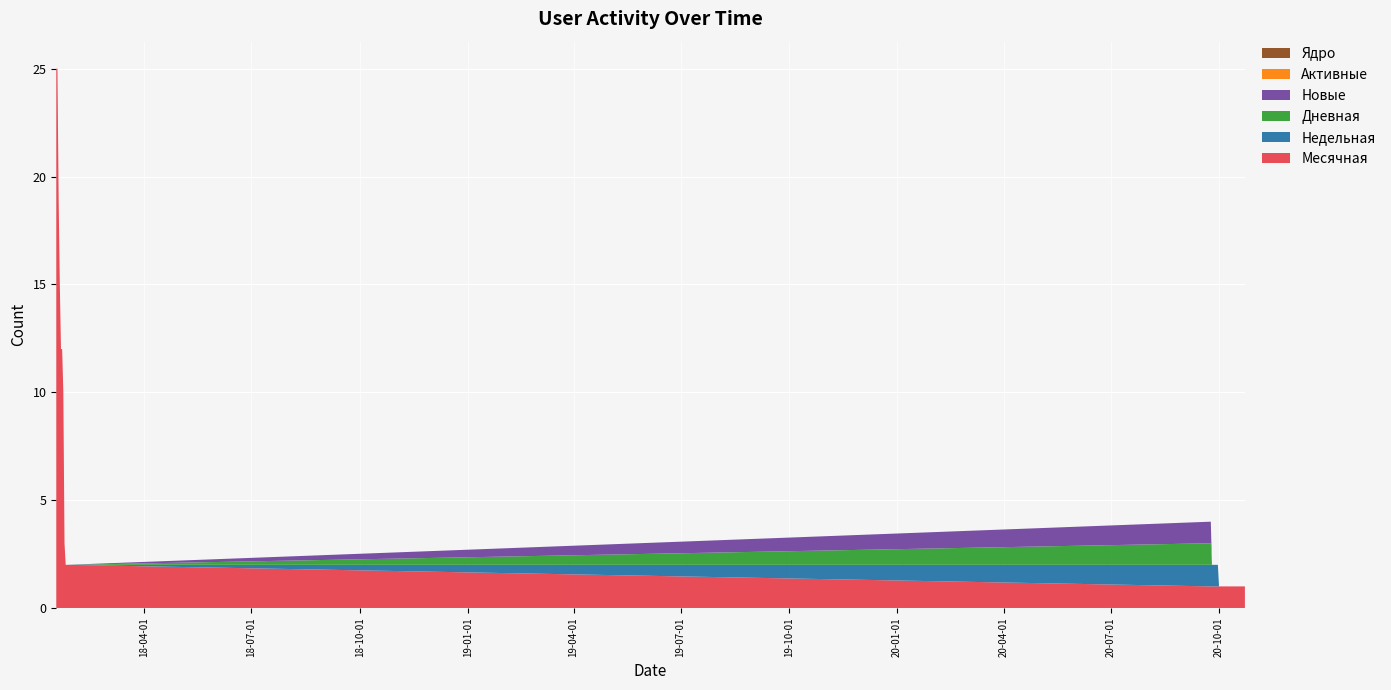

Reading left to right, list all the values displayed in this chart.

Месячная: 25	25	19	15	12	12	10	3	2	2	1	1	1	1	1	1	1	1	1	1	1	1	1	1	1	1	1	1	1	1	1	1	1	1	1	1	1	1	1	1
Недельная: 0	0	0	0	0	0	0	0	0	0	1	1	1	1	1	1	1	0	0	0	0	0	0	0	0	0	0	0	0	0	0	0	0	0	0	0	0	0	0	0
Дневная: 0	0	0	0	0	0	0	0	0	0	1	0	0	0	0	0	0	0	0	0	0	0	0	0	0	0	0	0	0	0	0	0	0	0	0	0	0	0	0	0
Новые: 0	0	0	0	0	0	0	0	0	0	1	0	0	0	0	0	0	0	0	0	0	0	0	0	0	0	0	0	0	0	0	0	0	0	0	0	0	0	0	0
Активные: 0	0	0	0	0	0	0	0	0	0	0	0	0	0	0	0	0	0	0	0	0	0	0	0	0	0	0	0	0	0	0	0	0	0	0	0	0	0	0	0
Ядро: 0	0	0	0	0	0	0	0	0	0	0	0	0	0	0	0	0	0	0	0	0	0	0	0	0	0	0	0	0	0	0	0	0	0	0	0	0	0	0	0